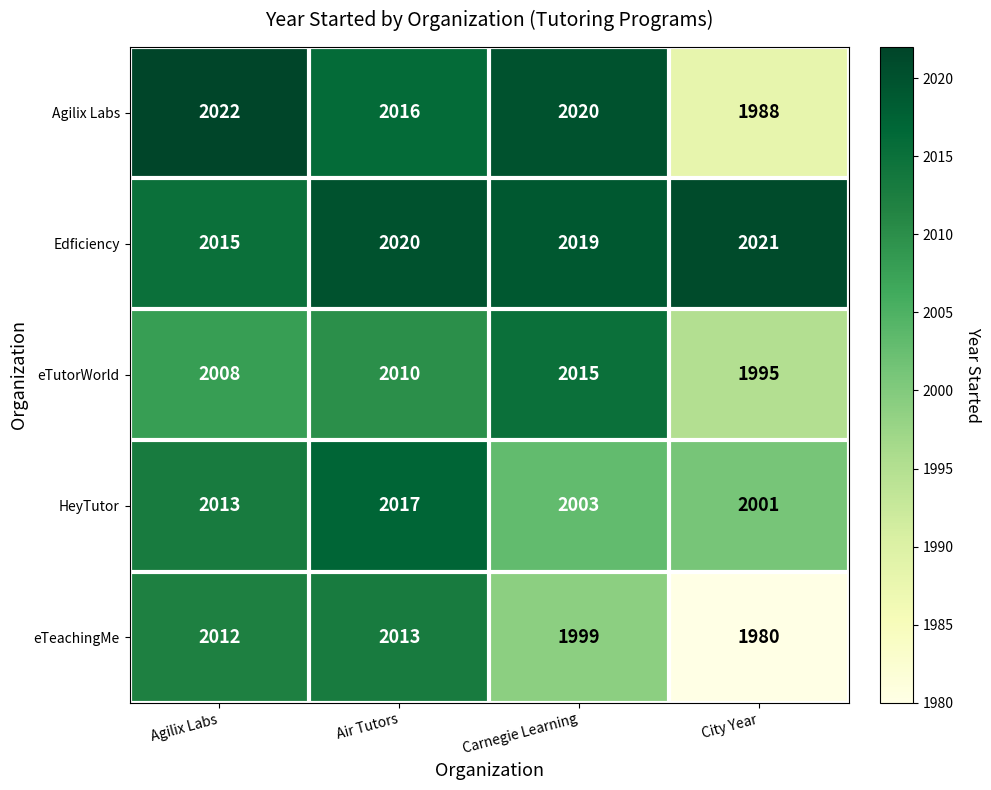

Between Carnegie Learning and City Year, which series saw the biggest shift?

Agilix Labs